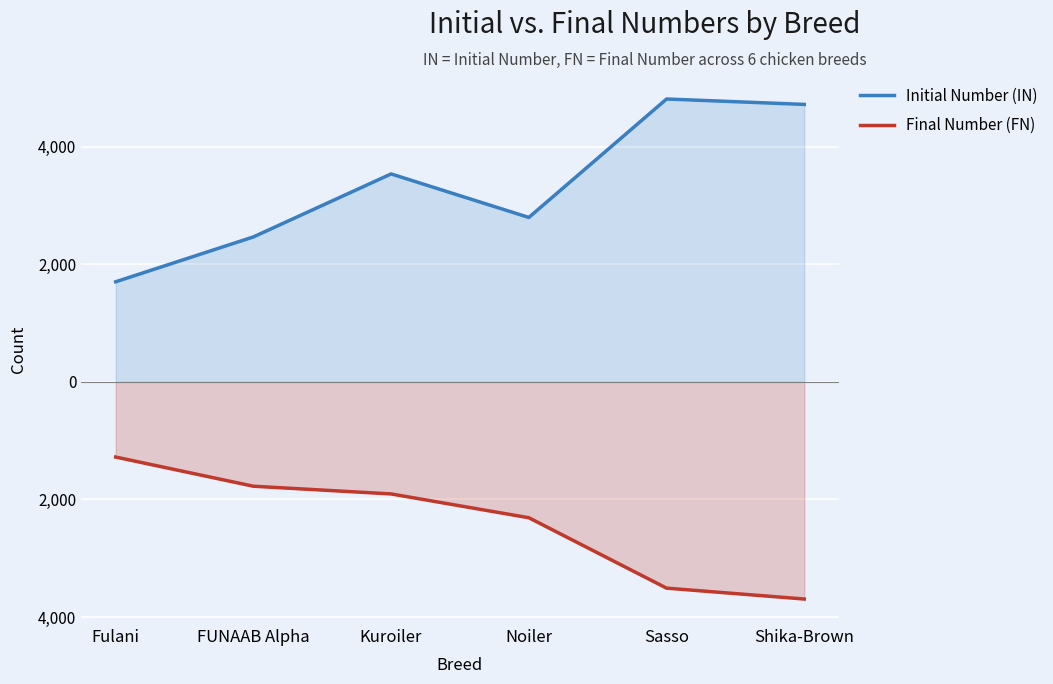

How many interior local valleys does the Initial Number (IN) series have?

1